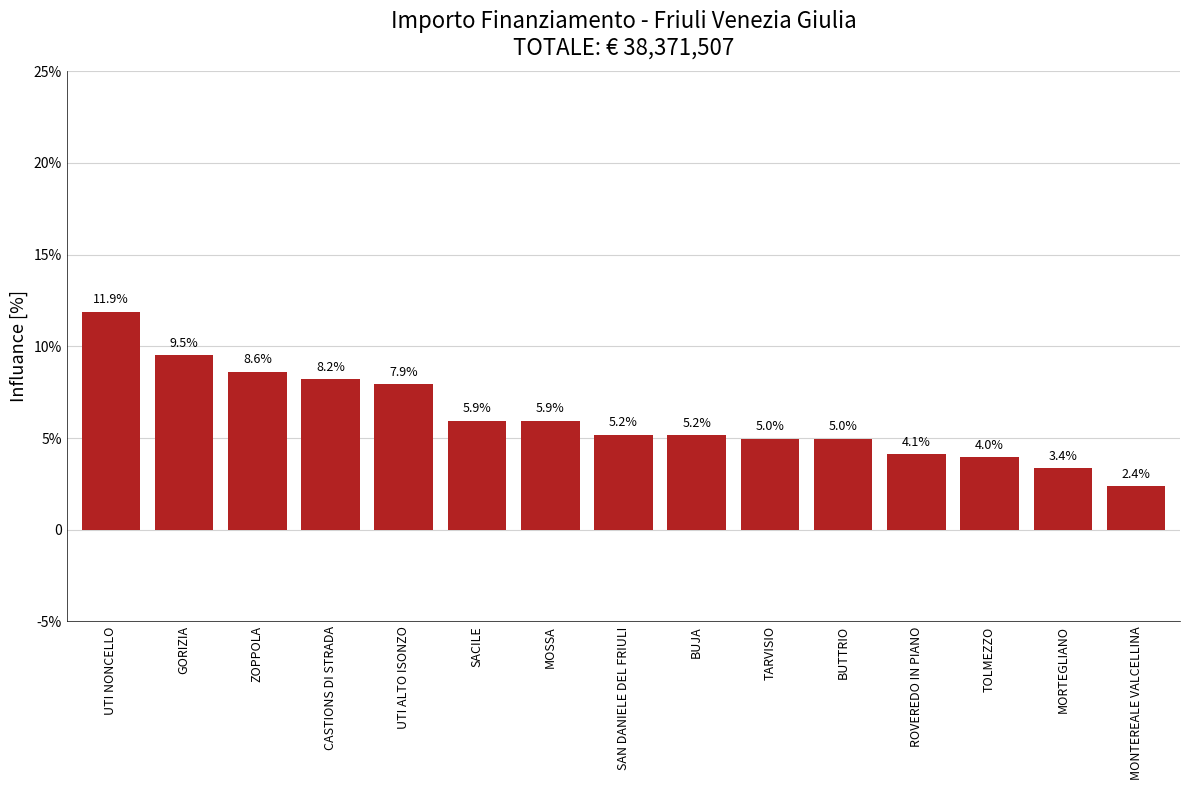

Reading right to left, transcribe all the data shown in this chart.

2.4	3.4	4.0	4.1	5.0	5.0	5.2	5.2	5.9	5.9	7.9	8.2	8.6	9.5	11.9